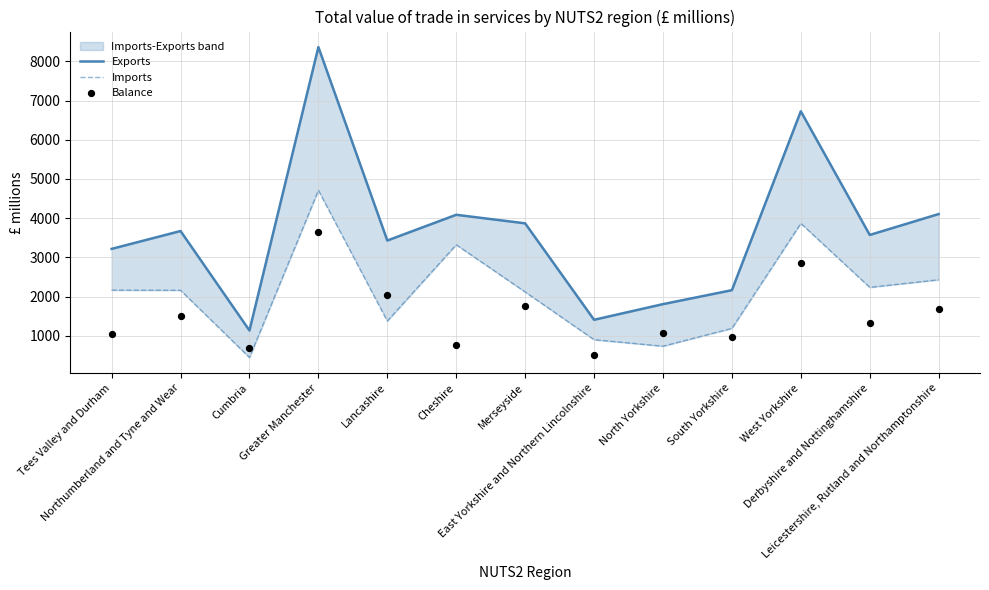

What is the total value across all series at East Yorkshire and Northern Lincolnshire?

2820